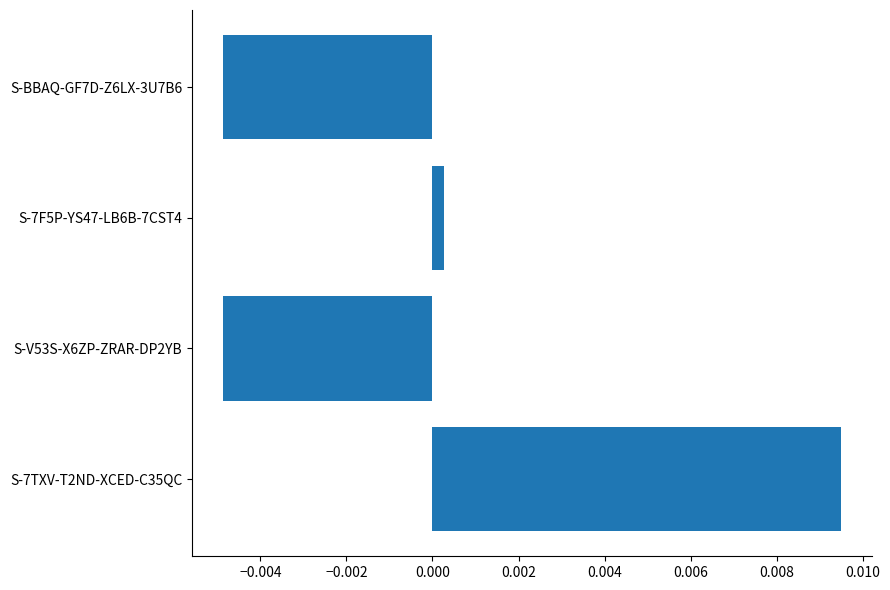

Count the number of categories in the chart.

4